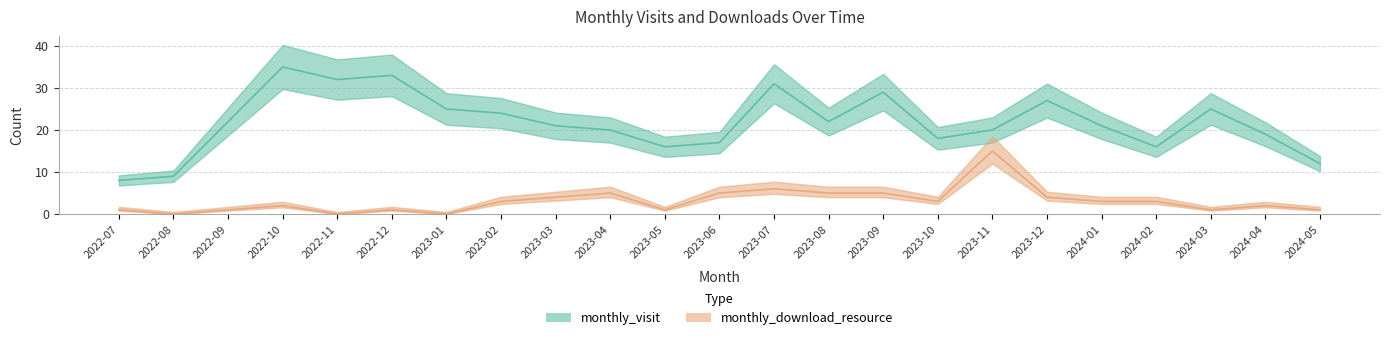

At which category does monthly_visit reach its first local peak?

2022-10